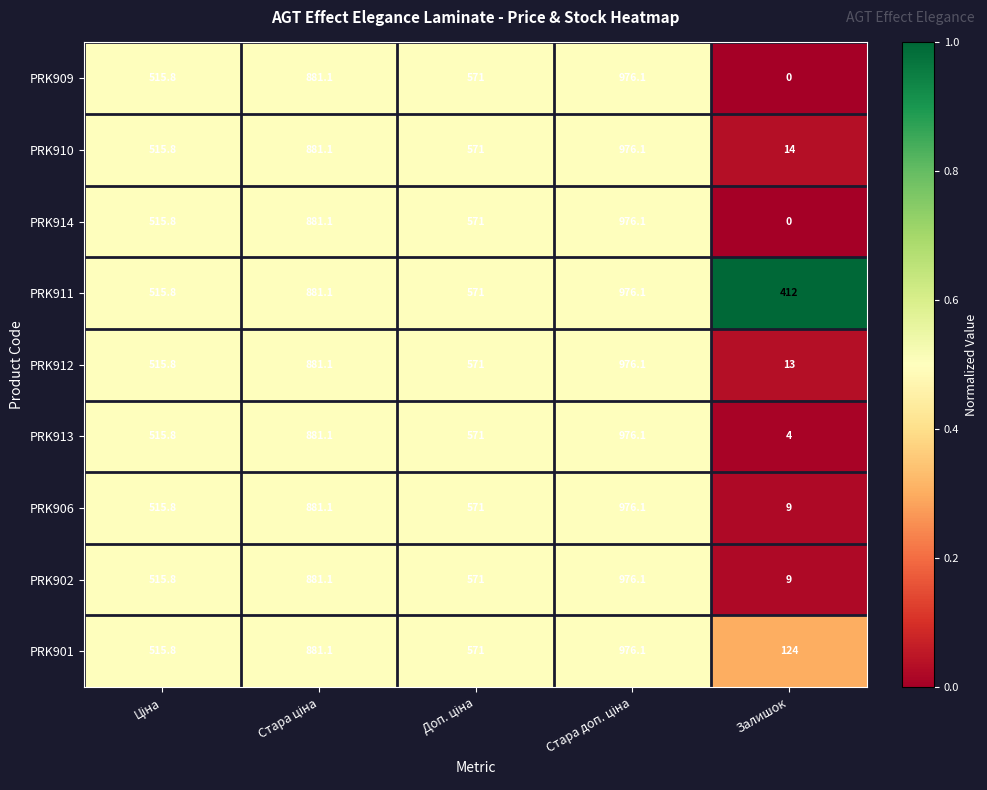

What is the difference between the maximum and second lowest values in the PRK909 series?

460.3